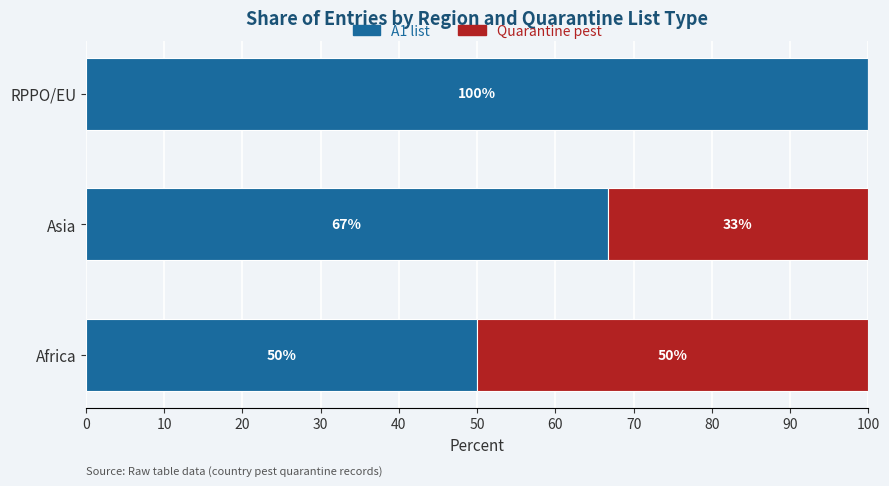

Where is A1 list nearest to the value 75?

Asia